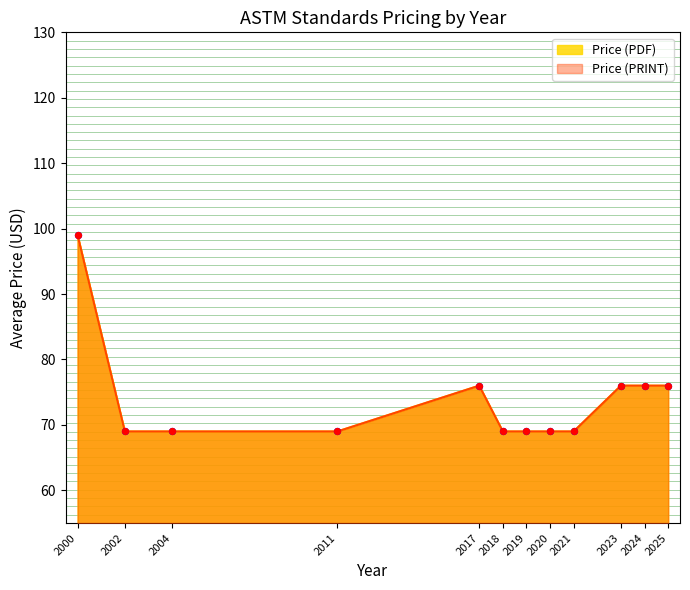

Which series has the largest Y range (max minus min)?

Price (PDF)